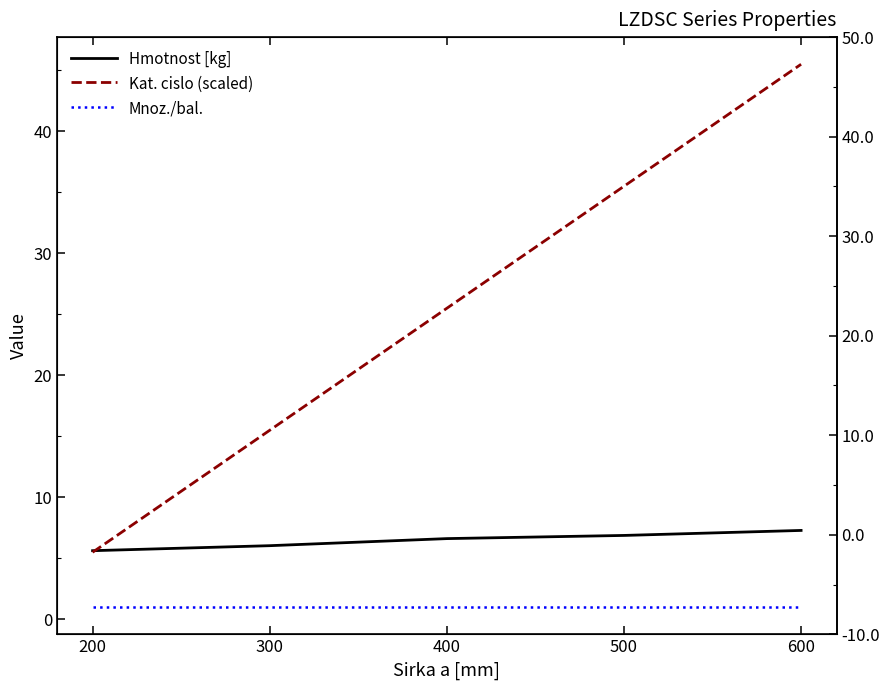

How many values in the Kat. cislo (scaled) series exceed 25?

3